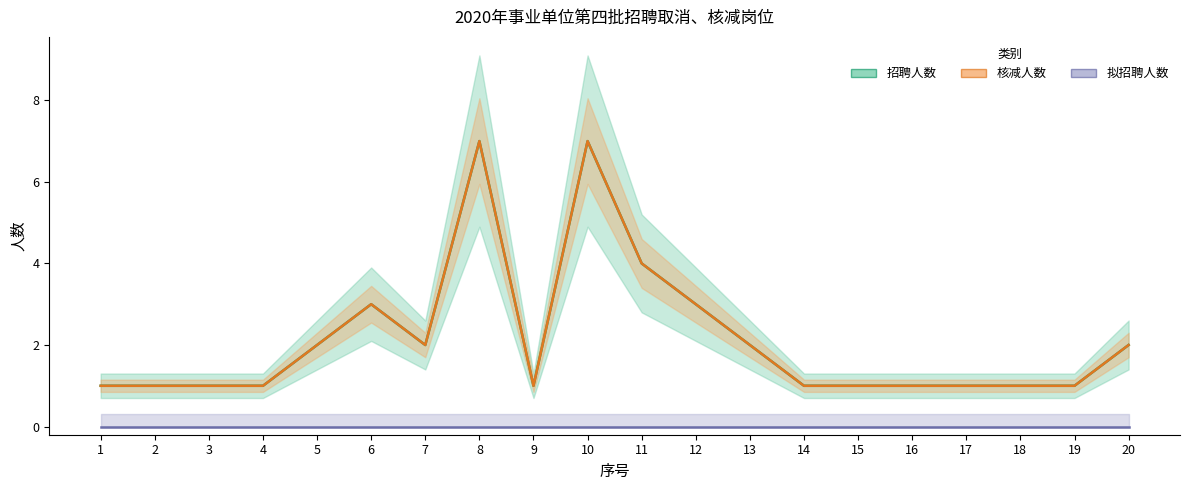

Where is the first local minimum for 核减人数?

7